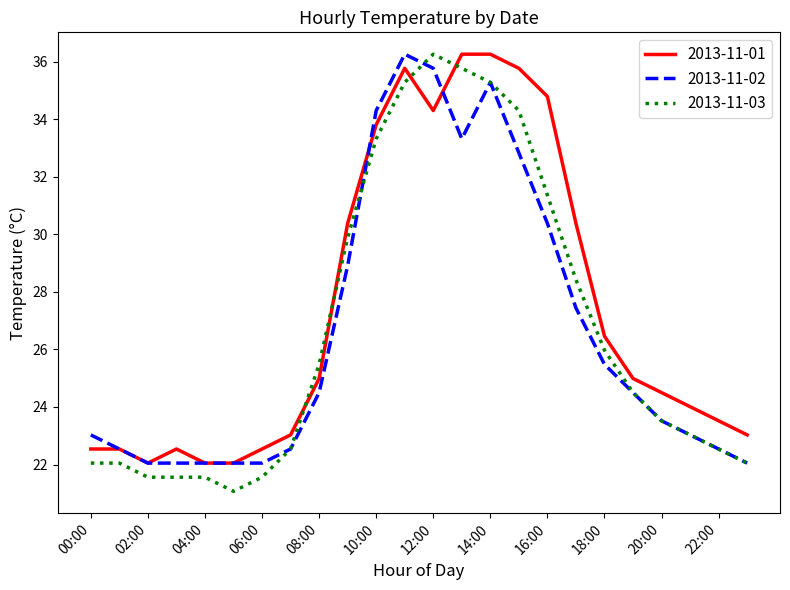

What are all the series names shown in the legend?

2013-11-01, 2013-11-02, 2013-11-03